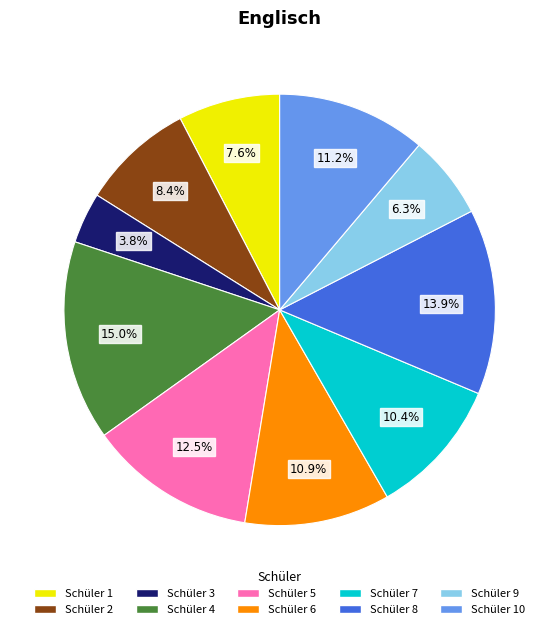

What is the ratio of the value at Schüler 5 to the value at Schüler 8?

0.9